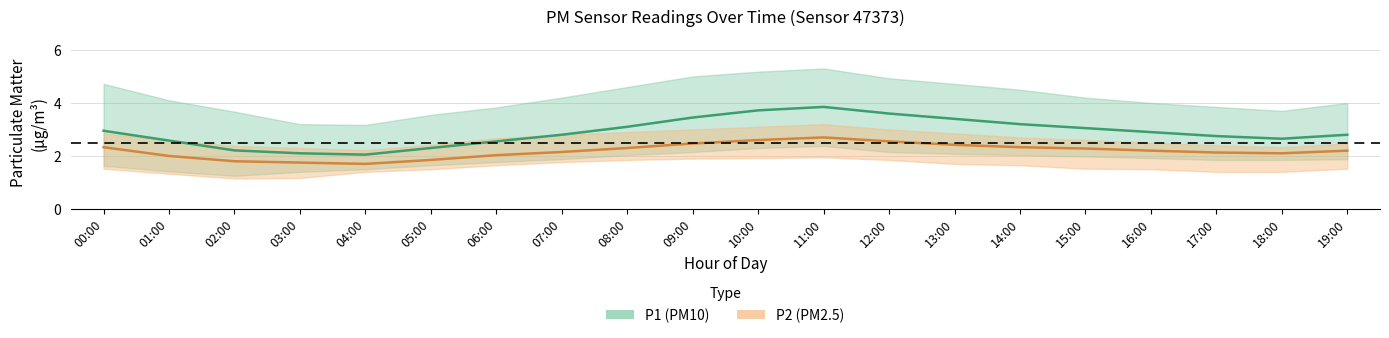

Between 01:00 and 02:00, which series saw the biggest shift?

P1_upper